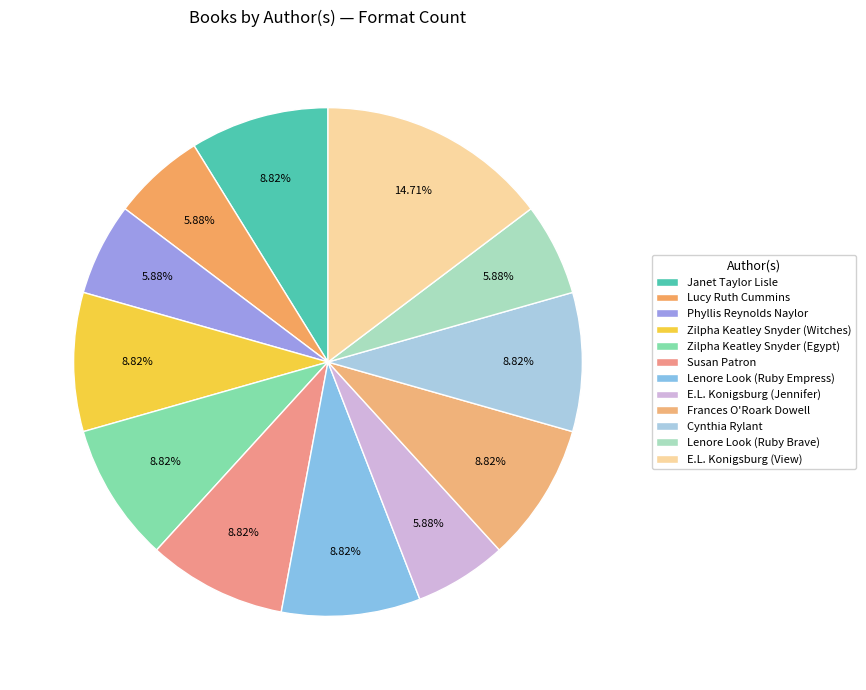

Which has a higher value, Lucy Ruth Cummins or E.L. Konigsburg (View)?

E.L. Konigsburg (View)